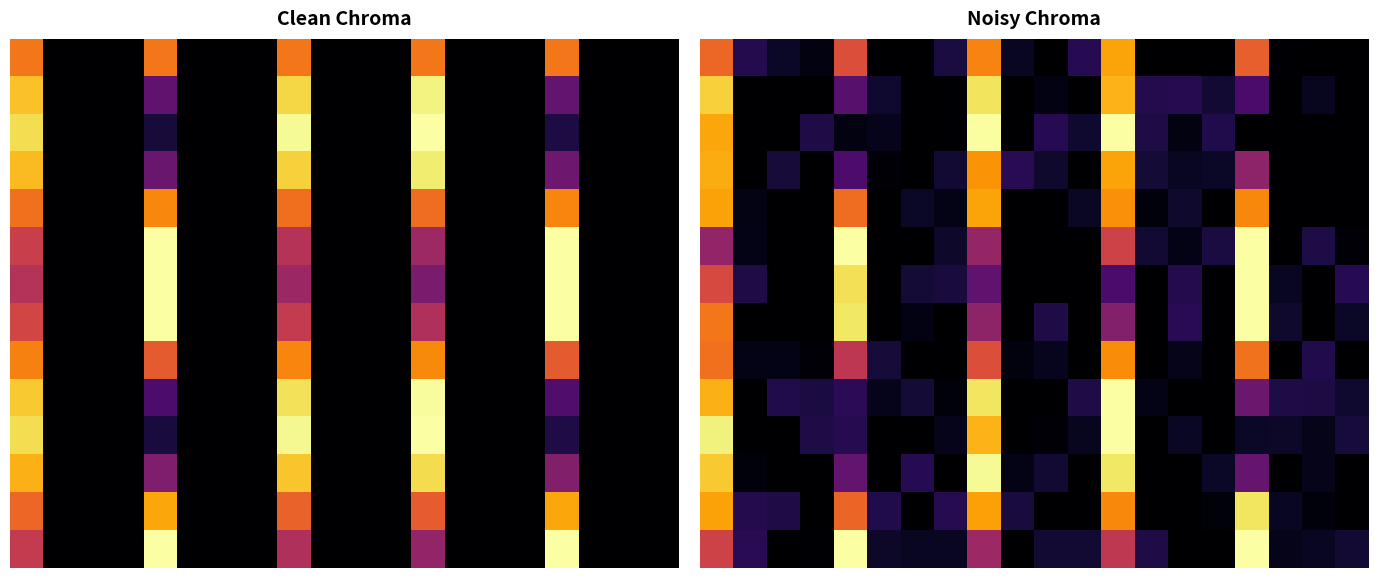

Which label corresponds to the largest value in the chart?

12